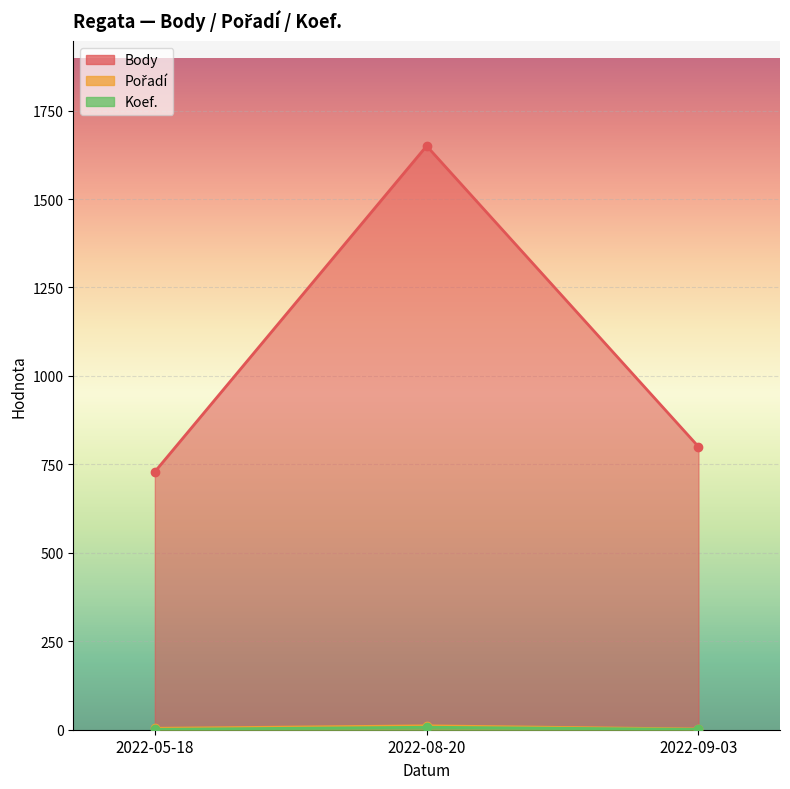

At which label does Koef. reach its minimum?

2022-05-18